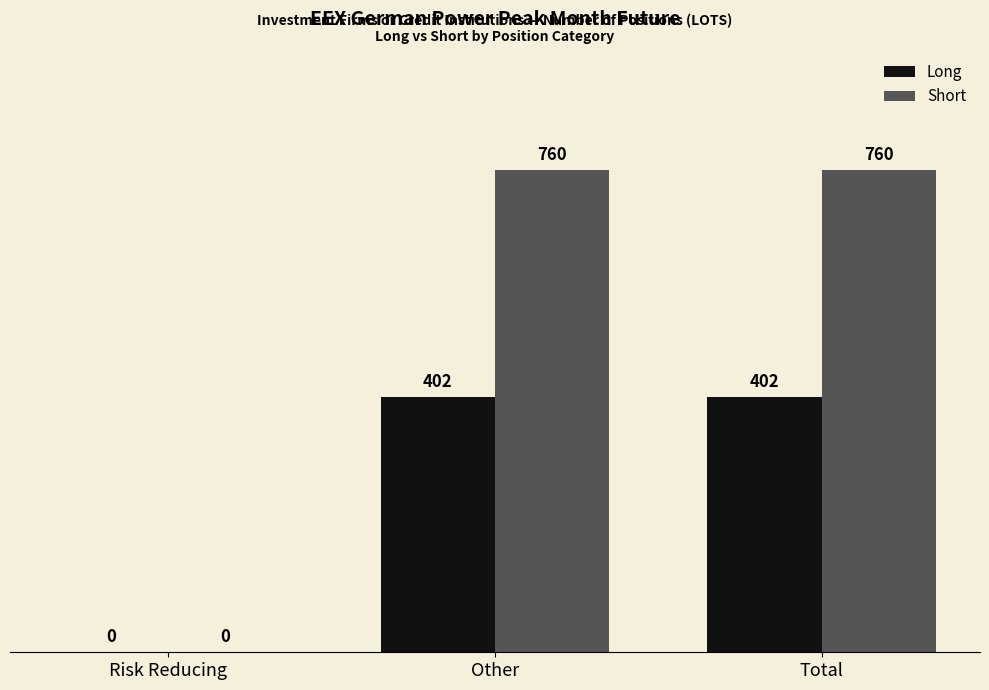

Are the bars grouped side by side (vs. stacked)?

Yes